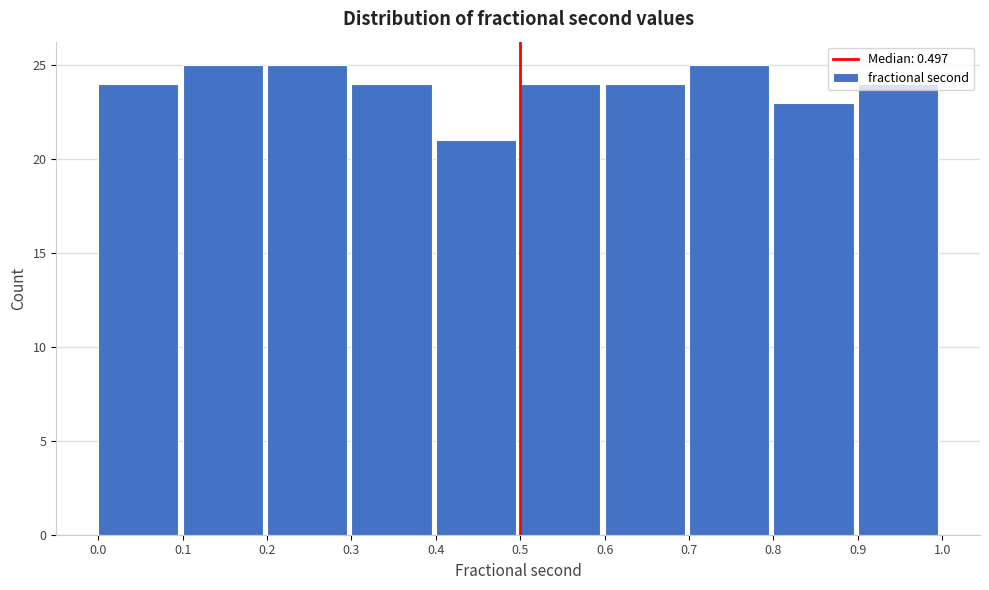

Reading left to right, transcribe this chart: for each bar, give the range it covers on the x-axis and its height. The values are not printed on the chart, so give them approximately, as read against the axis.

0.0 to 0.1: 24
0.1 to 0.2: 25
0.2 to 0.3: 25
0.3 to 0.4: 24
0.4 to 0.5: 21
0.5 to 0.6: 24
0.6 to 0.7: 24
0.7 to 0.8: 25
0.8 to 0.9: 23
0.9 to 1.0: 24